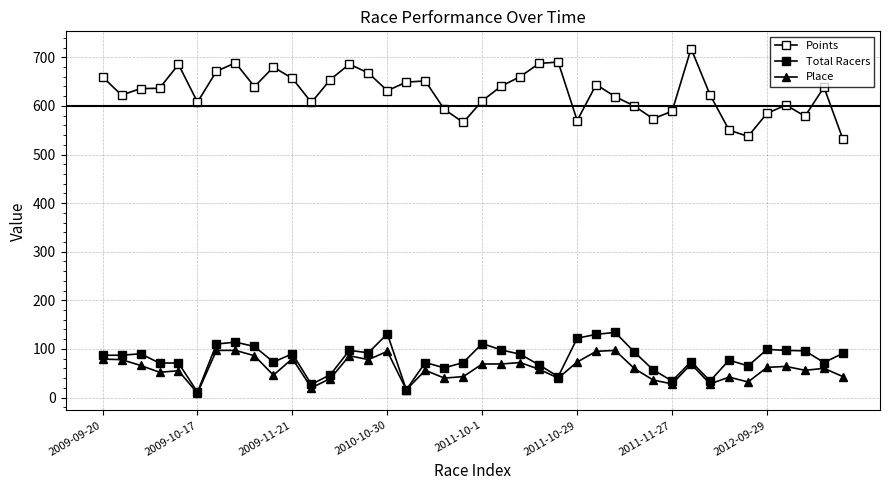

Which category has the lowest value in the Points series?

39